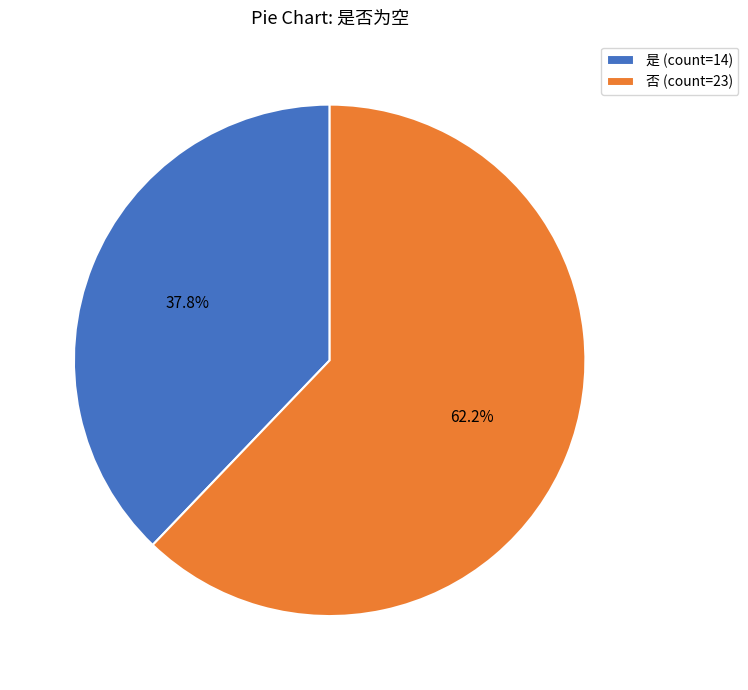

Which slice is the largest?

否